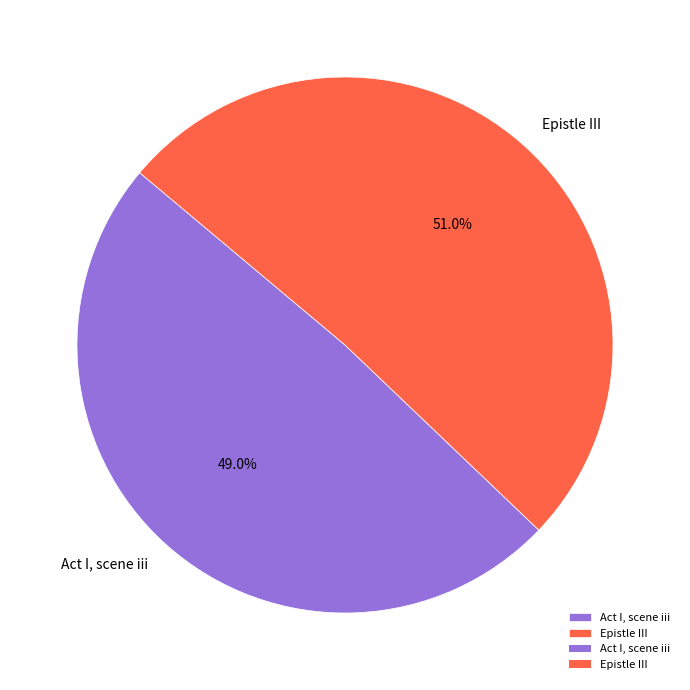

What is the largest slice in the pie chart?

Epistle III